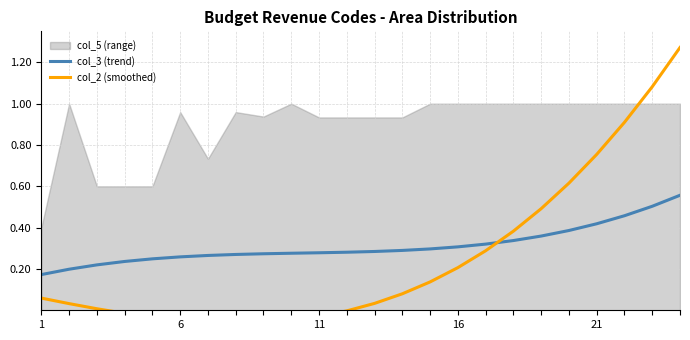

True or false: col_3 (trend) has a value of 0.4 at 11.

False